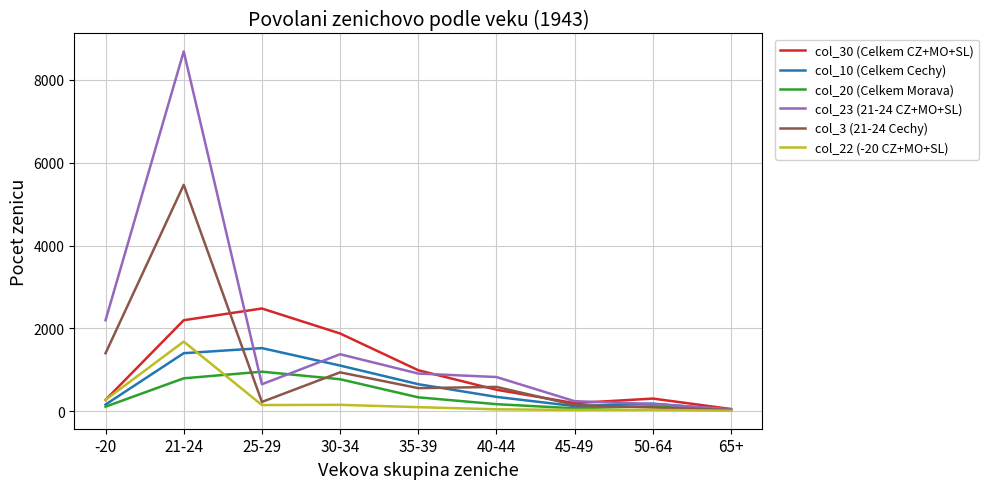

Does the chart display data point markers on the line(s)?

No